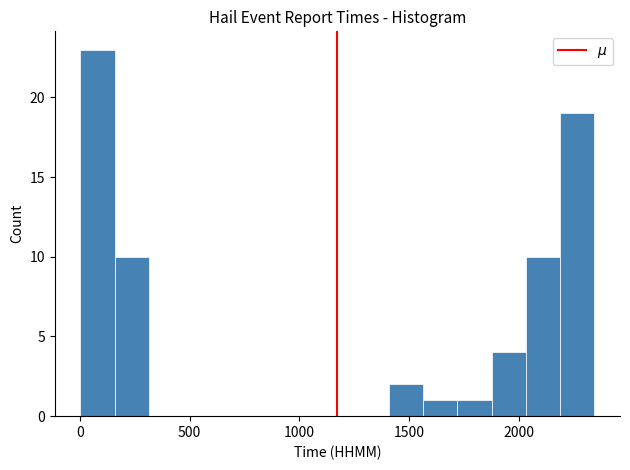

Read against the x-axis, roughly where is the centre of the tallest bar?

100